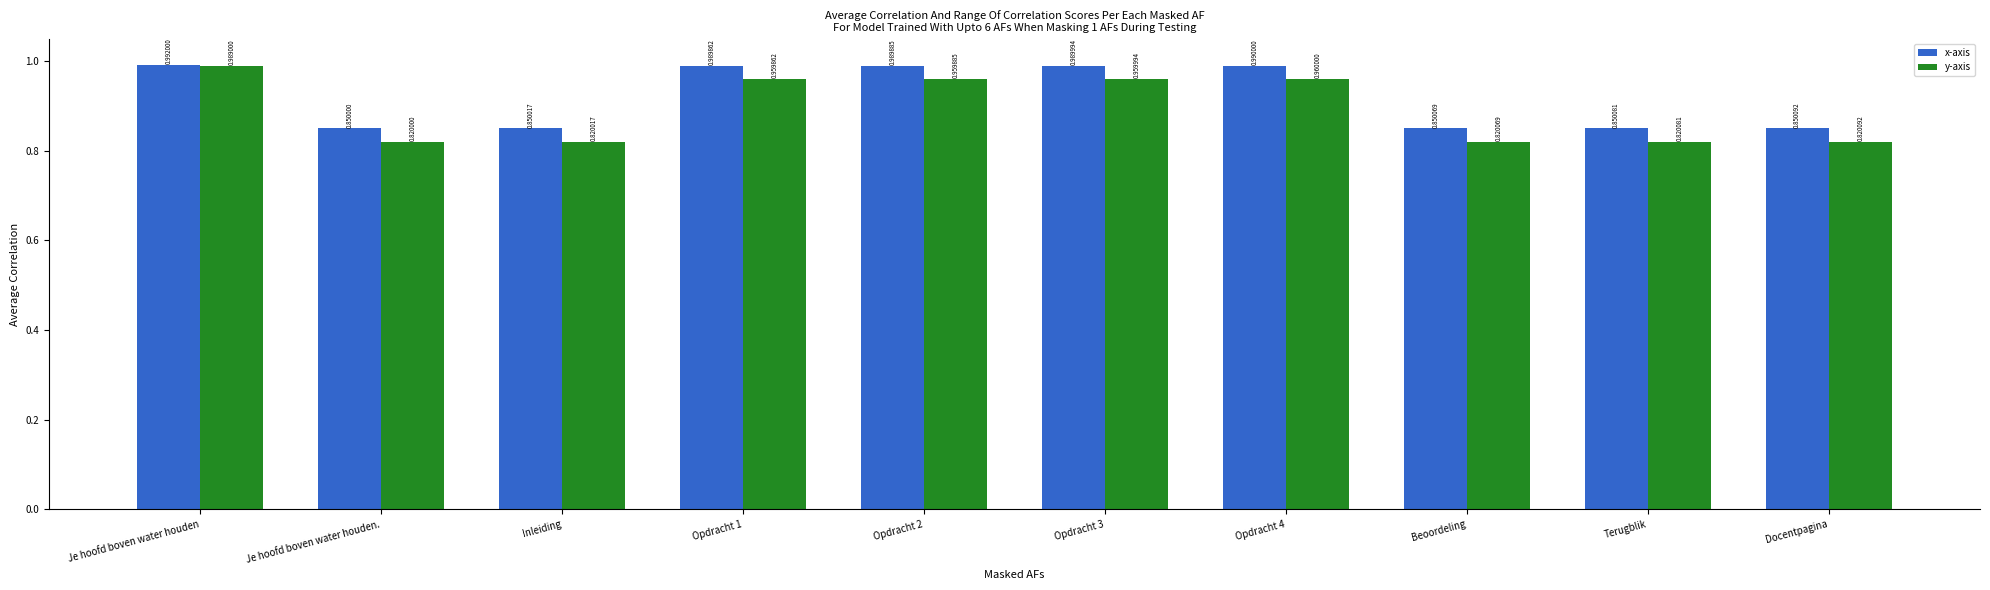

What is the difference between the x-axis values at Beoordeling and Je hoofd boven water houden?

0.1